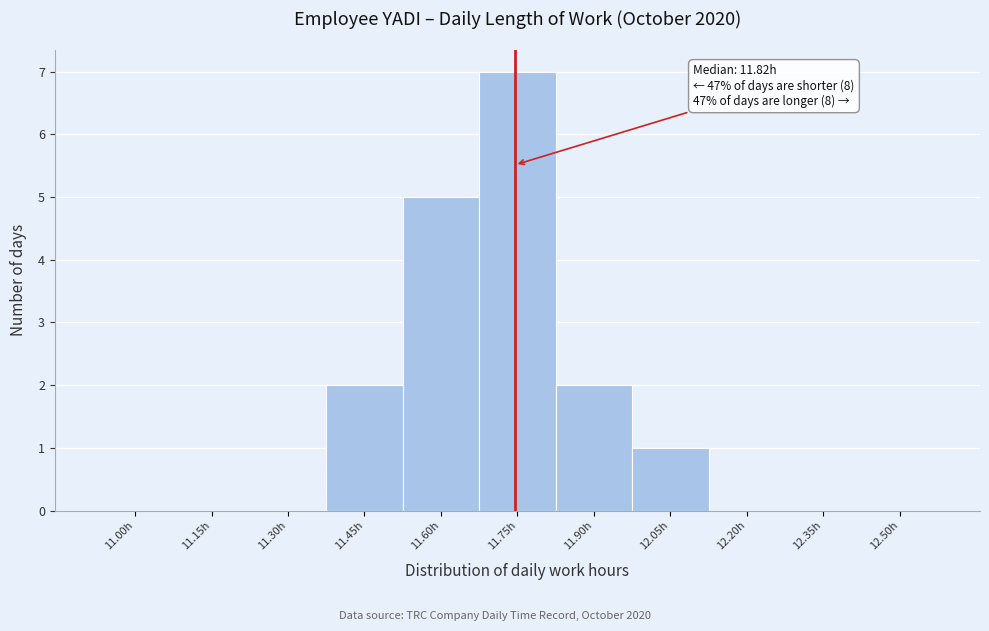

Reading left to right, list all the values displayed in this chart.

11.00h=0	11.15h=0	11.30h=0	11.45h=2	11.60h=5	11.75h=7	11.90h=2	12.05h=1	12.20h=0	12.35h=0	12.50h=0